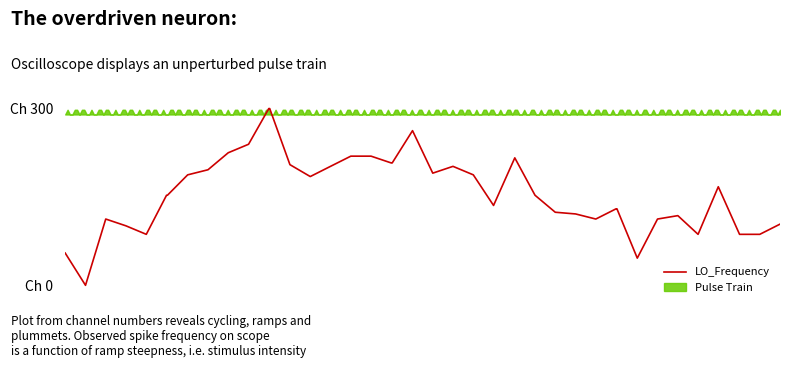

How many data points are less than 152?

18